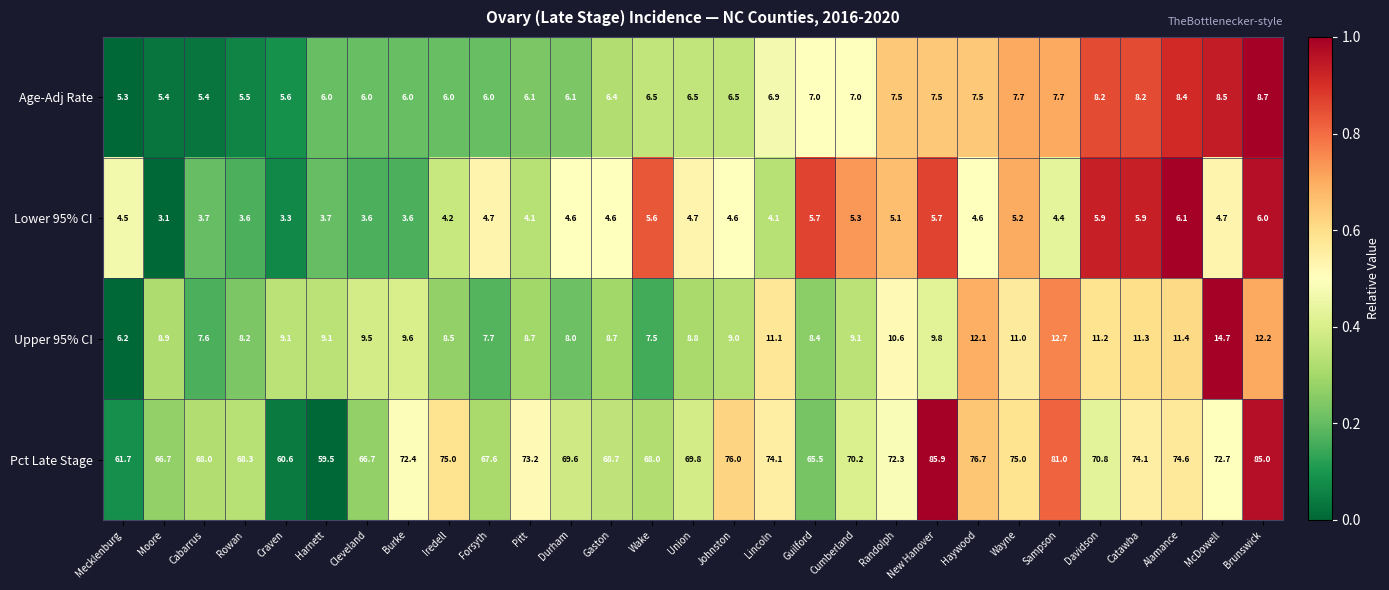

Which series changed the most between Rowan and Johnston?

Pct Late Stage